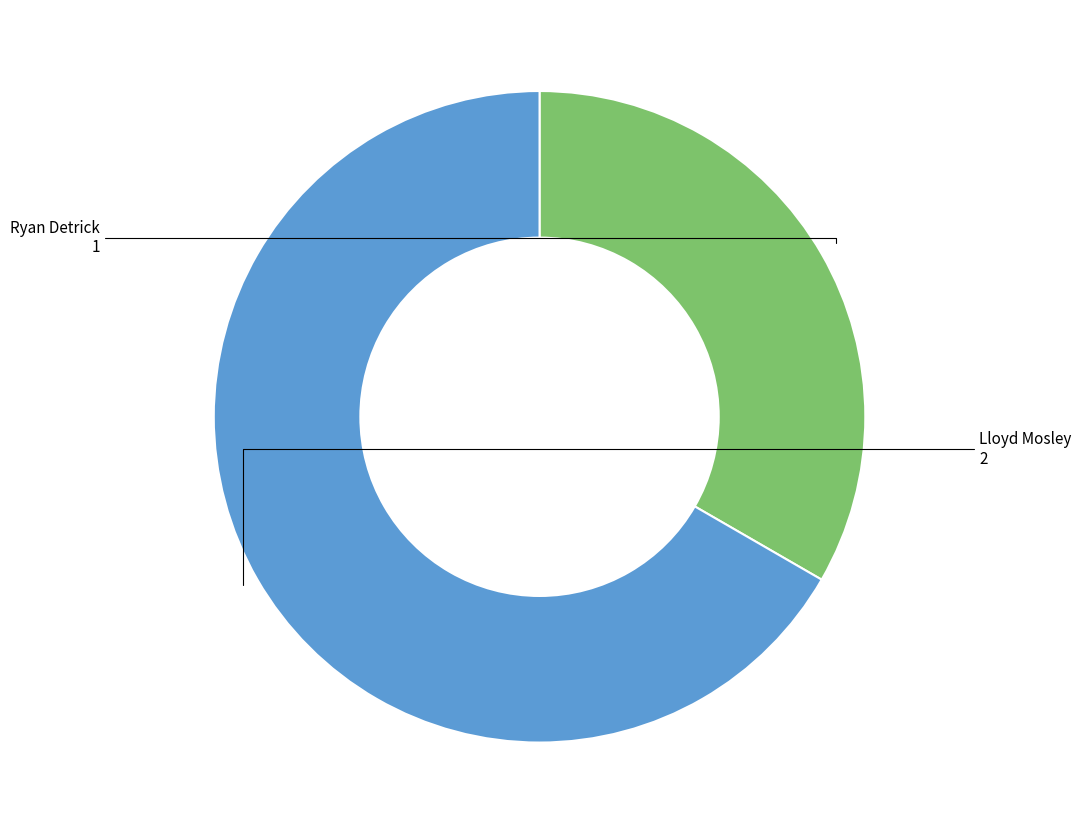

Count the number of slices in the pie.

2